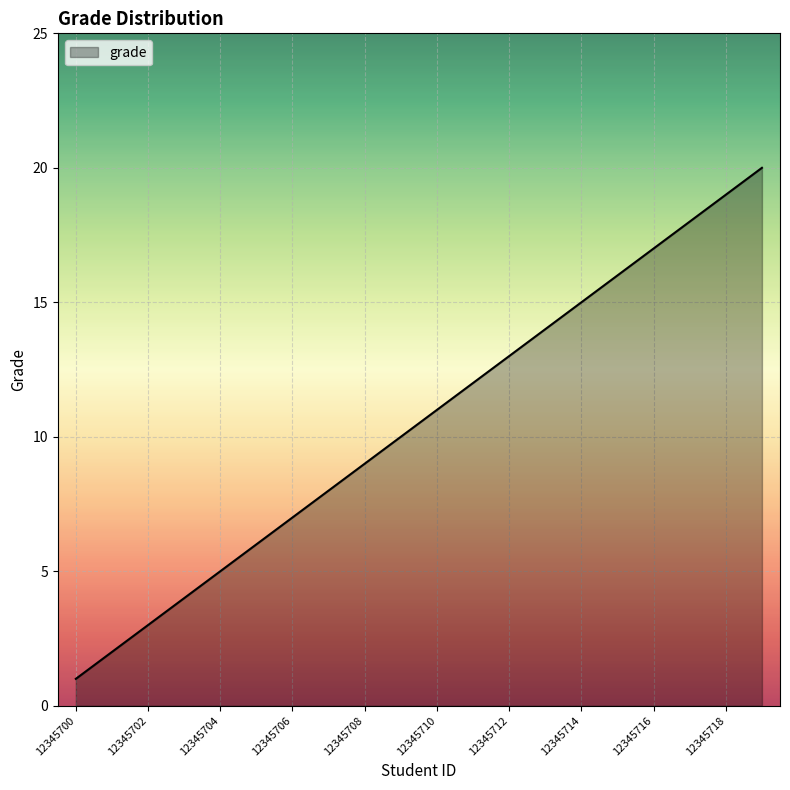

What is the difference between the maximum and minimum values?

19